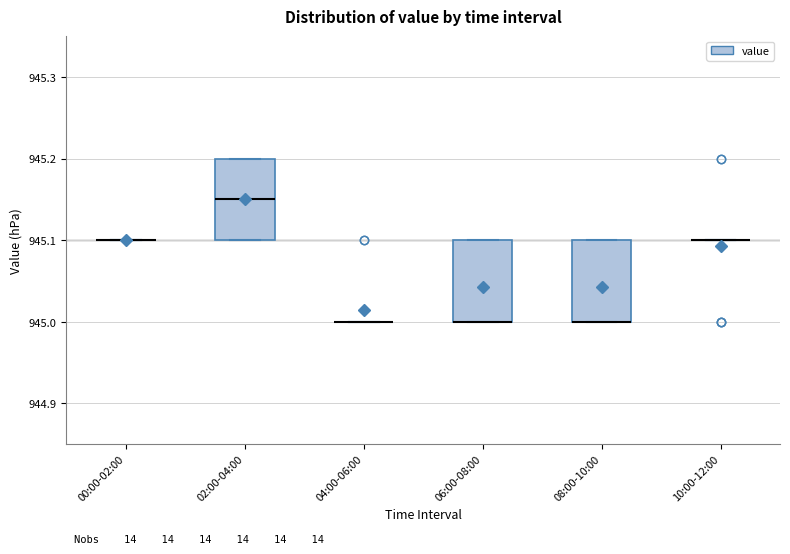

Where is the upper edge of the box for 06:00-08:00 on the y-axis? The values are not printed on the chart, so give them approximately, as read against the axis.

945.10